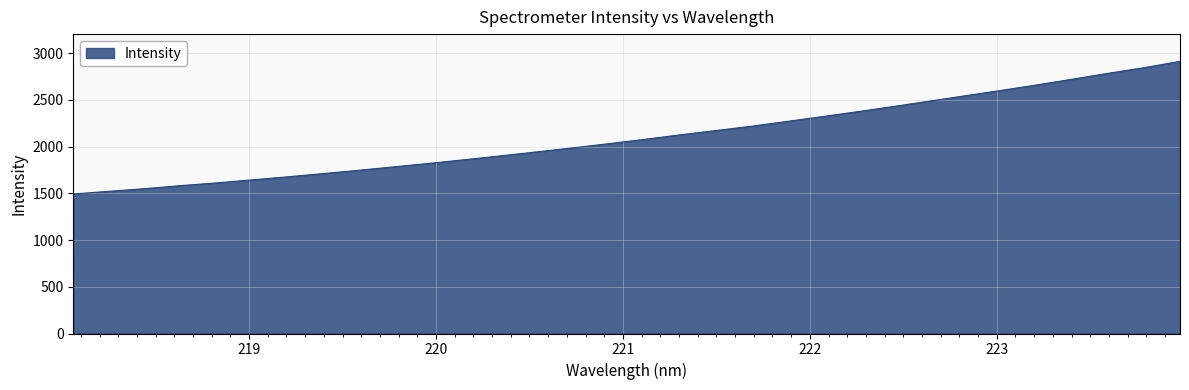

What is the difference between the maximum and minimum values?

1419.3